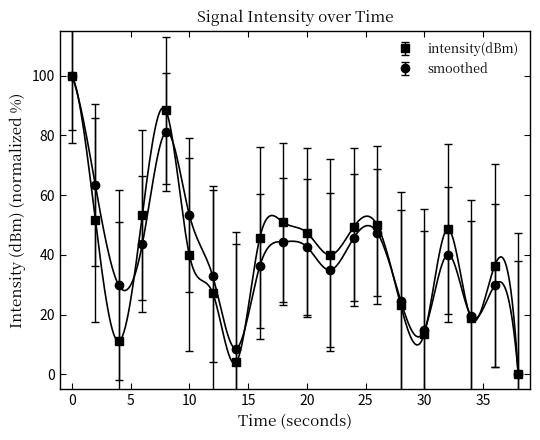

Which has a higher value, 30 or 8?

8